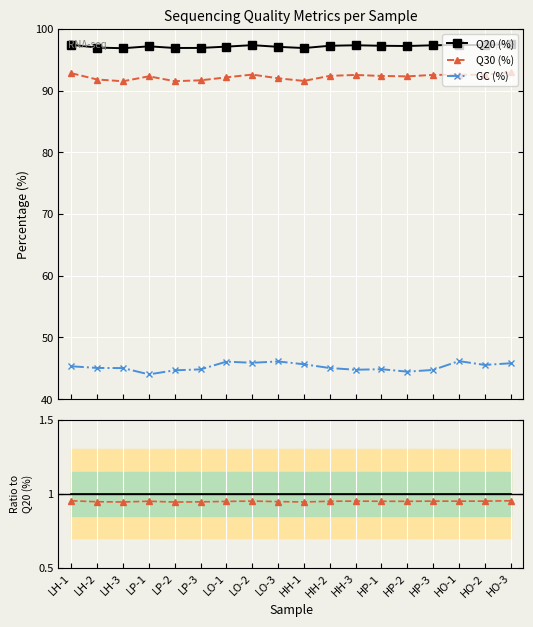

Is the value of Q30 (%) at LP-1 greater than the value of GC (%) at HO-3?

Yes